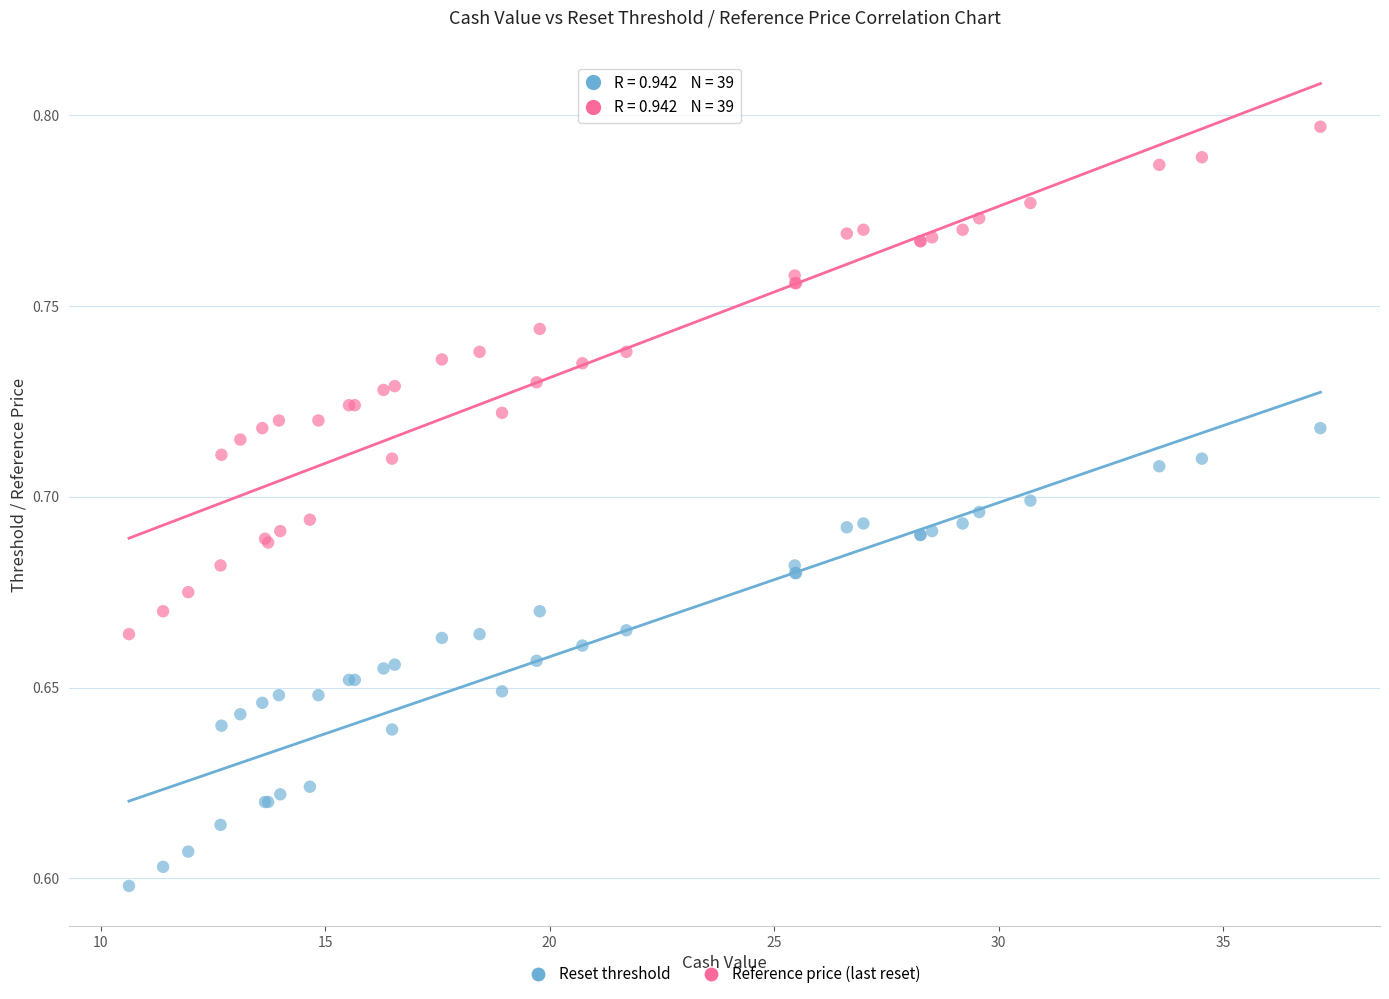

What is the X range (max minus min) for the scatter plot?

26.5